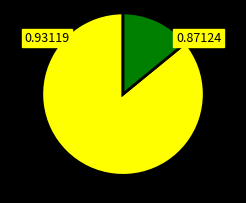

Does any single category account for the majority?

Yes